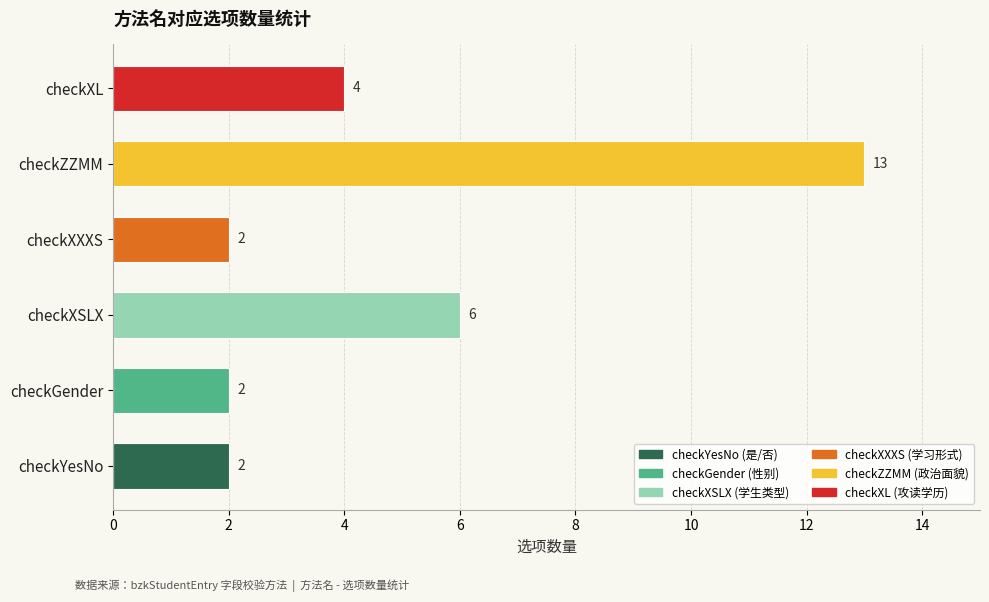

What is the change in value from checkGender to checkXL?

+2